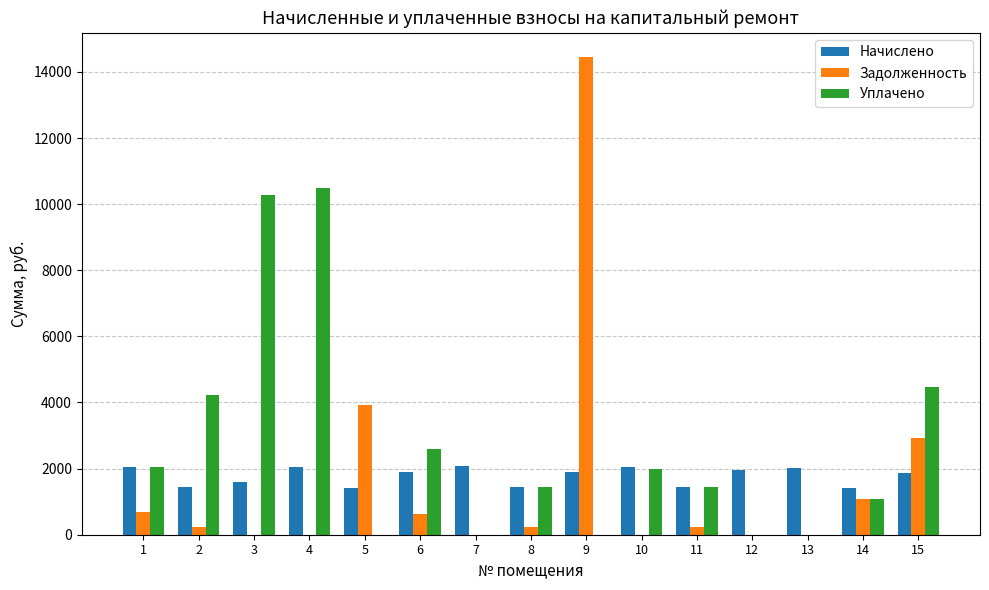

Which category has the highest value across all series?

9